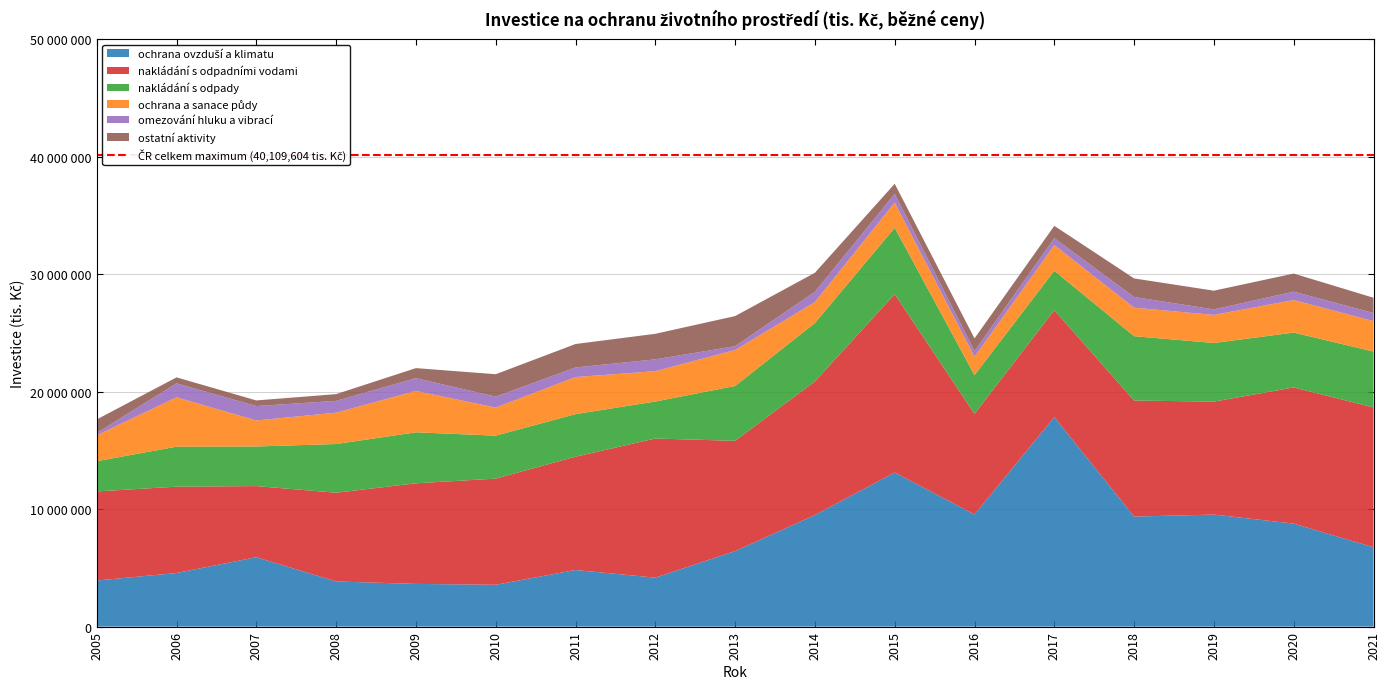

Reading right to left, list all the values displayed in this chart.

ochrana ovzduší a klimatu: 2021=6752537	2020=8765670	2019=9534578	2018=9364272	2017=17831713	2016=9548945	2015=13114795	2014=9498071	2013=6423932	2012=4164117	2011=4818055	2010=3559046	2009=3633036	2008=3841130	2007=5905932	2006=4561770	2005=3920174
nakládání s odpadními vodami: 2021=11908919	2020=11592694	2019=9618503	2018=9879247	2017=9106525	2016=8561377	2015=15189426	2014=11375974	2013=9389242	2012=11845777	2011=9644538	2010=9037578	2009=8564717	2008=7554594	2007=6053301	2006=7348695	2005=7586543
nakládání s odpady: 2021=4750634	2020=4670098	2019=4989458	2018=5476202	2017=3354199	2016=3292951	2015=5644701	2014=4967963	2013=4668489	2012=3147900	2011=3625582	2010=3657655	2009=4339605	2008=4145392	2007=3372544	2006=3404636	2005=2571511
ochrana a sanace půdy: 2021=2593999	2020=2768474	2019=2389483	2018=2427839	2017=2186242	2016=1568028	2015=2150934	2014=1780352	2013=3063238	2012=2582753	2011=3155461	2010=2387901	2009=3525031	2008=2667445	2007=2215974	2006=4202296	2005=2209393
omezování hluku a vibrací: 2021=686868	2020=715044	2019=469994	2018=907264	2017=589516	2016=478952	2015=737988	2014=879181	2013=322568	2012=1008594	2011=816288	2010=930895	2009=1087037	2008=1006983	2007=1225426	2006=1190118	2005=194539
ostatní aktivity: 2021=1300080	2020=1540693	2019=1592392	2018=1582063	2017=1045329	2016=1082393	2015=859388	2014=1617814	2013=2565704	2012=2174238	2011=1994530	2010=1908808	2009=853859	2008=572857	2007=478458	2006=507589	2005=1150188